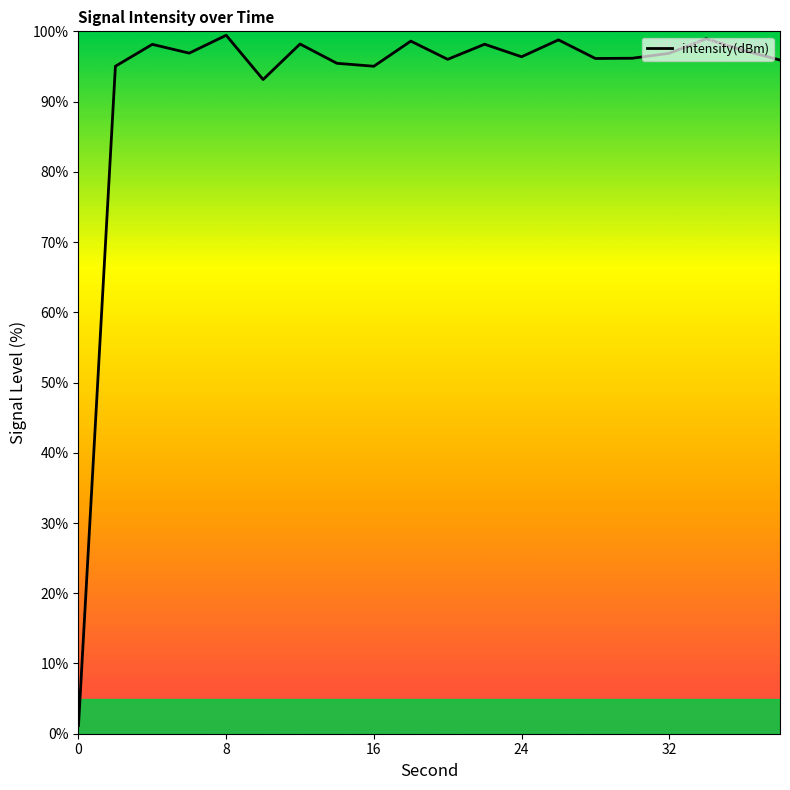

How many categories are shown in the chart?

20